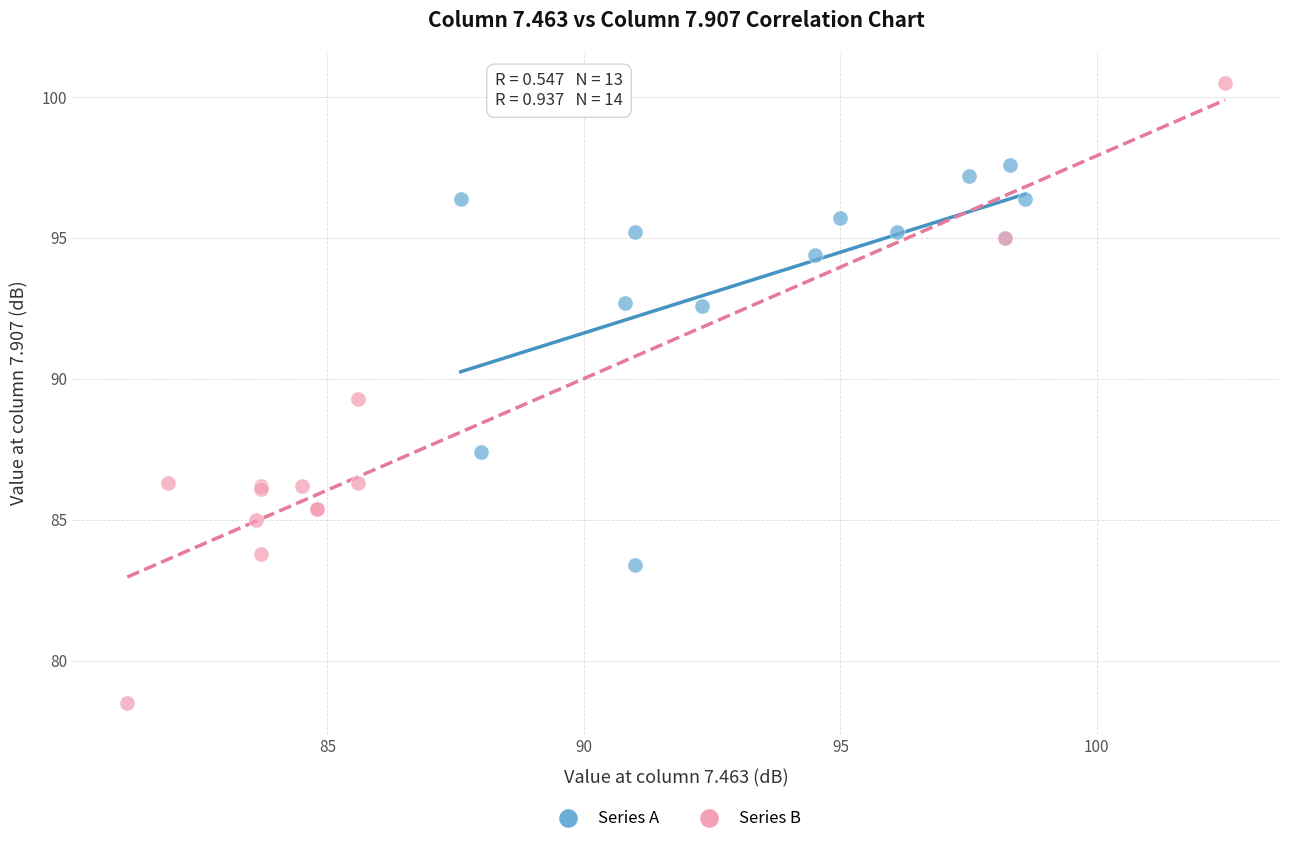

Which series has the largest Y range (max minus min)?

Series B